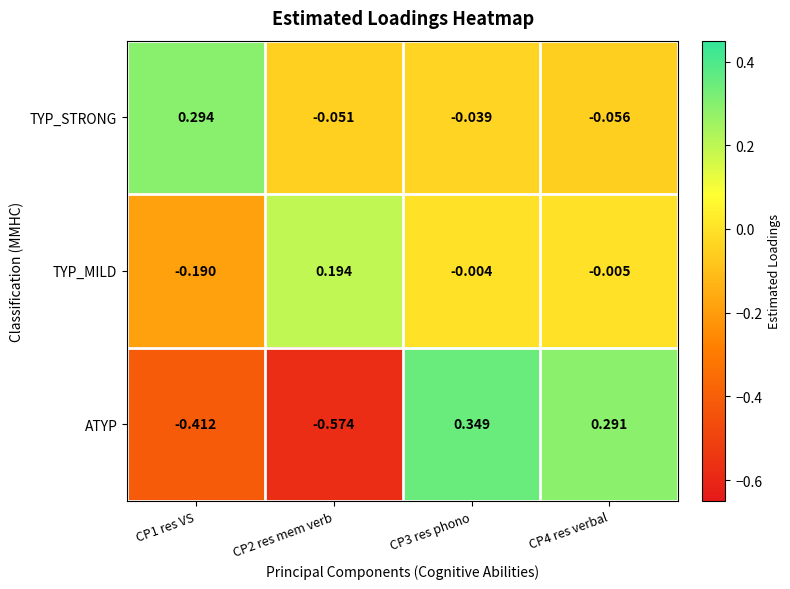

Is the value of ATYP at CP1 res VS greater than the value of TYP_STRONG at CP3 res phono?

No